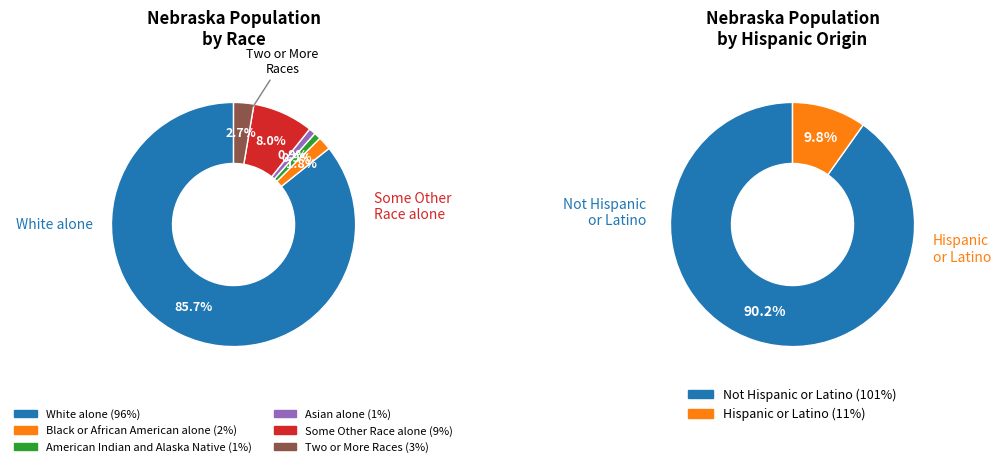

What is the change in value from Black or African American alone to American Indian and Alaska Native?

-1